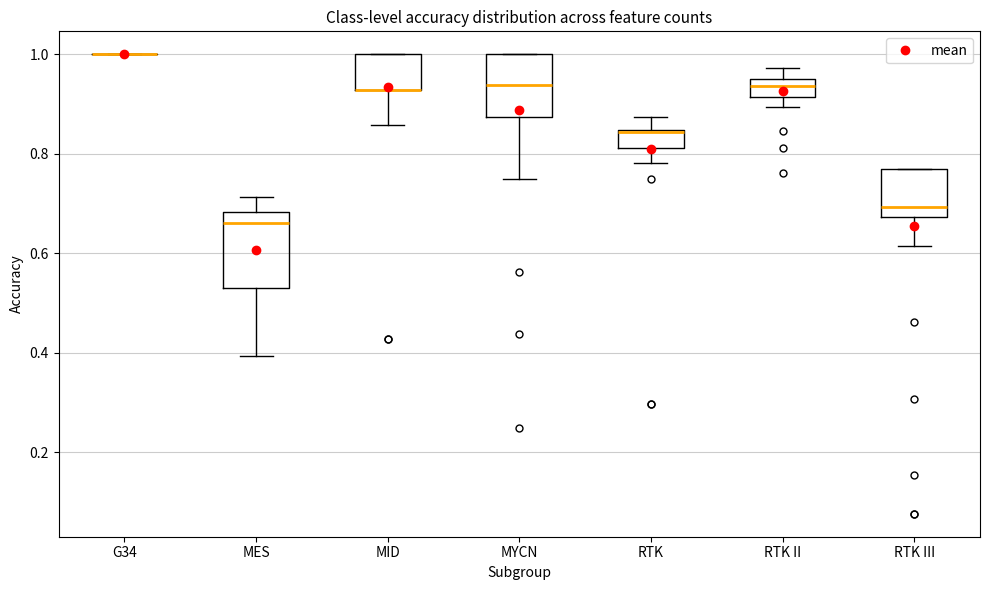

Reading left to right, transcribe this box plot: for each box, give where its median line is, the range the box spans, and where its two whiskers end, as read against the y-axis. The values are not printed on the chart, so give them approximately, as read against the axis.

G34: box collapsed to a line at 1.00, whiskers 1.00 to 1.00
MES: median 0.66, box 0.54 to 0.68, whiskers 0.40 to 0.72
MID: median 0.92 (drawn on the box's lower edge), box 0.92 to 1.00, whiskers 0.86 to 1.00
MYCN: median 0.94, box 0.88 to 1.00, whiskers 0.76 to 1.00
RTK: median 0.84 (drawn on the box's upper edge), box 0.82 to 0.84, whiskers 0.78 to 0.88
RTK II: median 0.94, box 0.92 to 0.96, whiskers 0.90 to 0.98
RTK III: median 0.70, box 0.68 to 0.76, whiskers 0.62 to 0.76